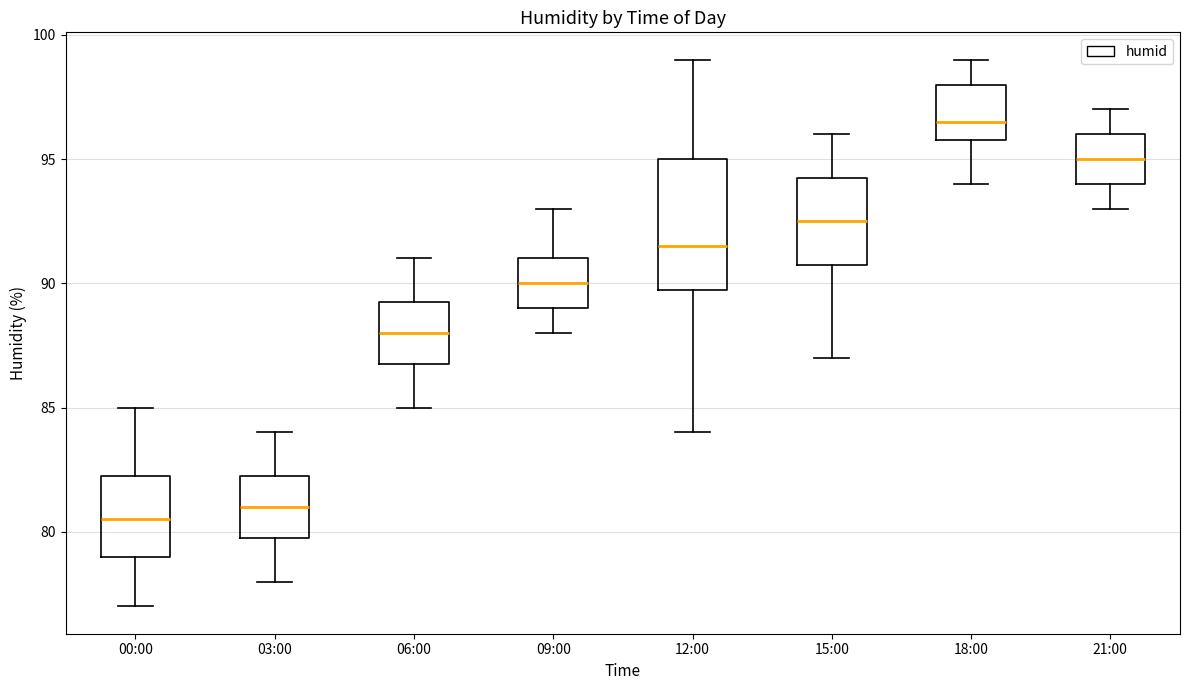

Where does the median line of the box for 12:00 sit on the y-axis? The values are not printed on the chart, so give them approximately, as read against the axis.

91.5